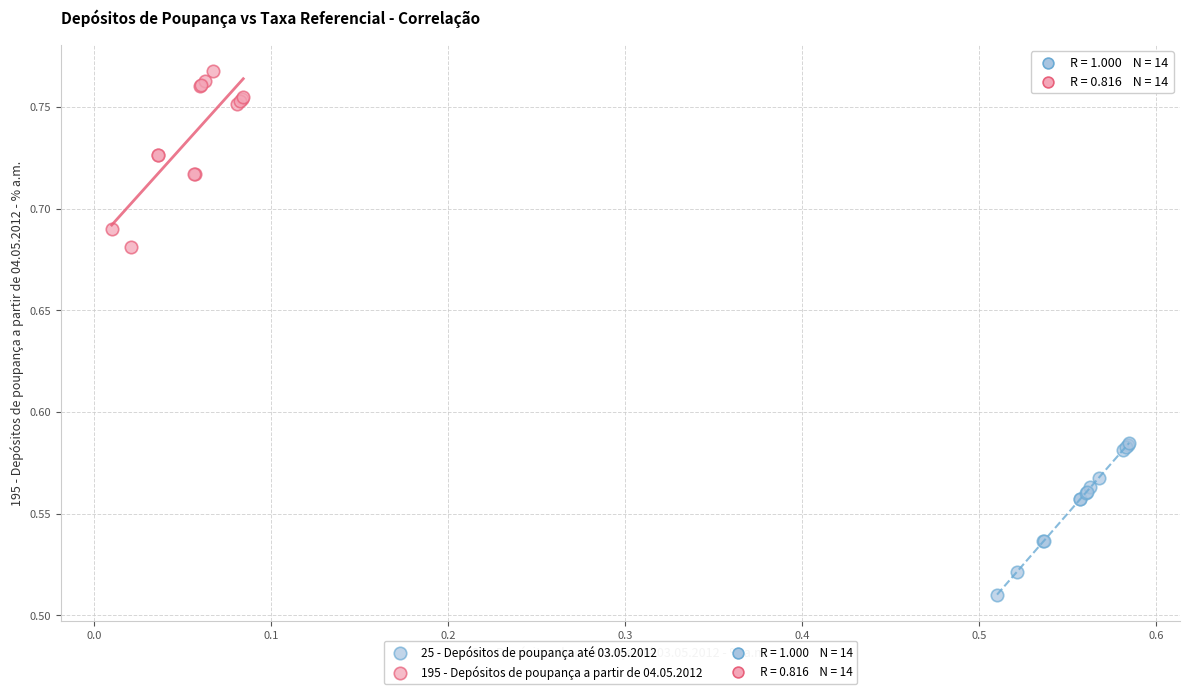

Which series reaches the minimum Y coordinate?

25 - Depósitos de poupança até 03.05.2012